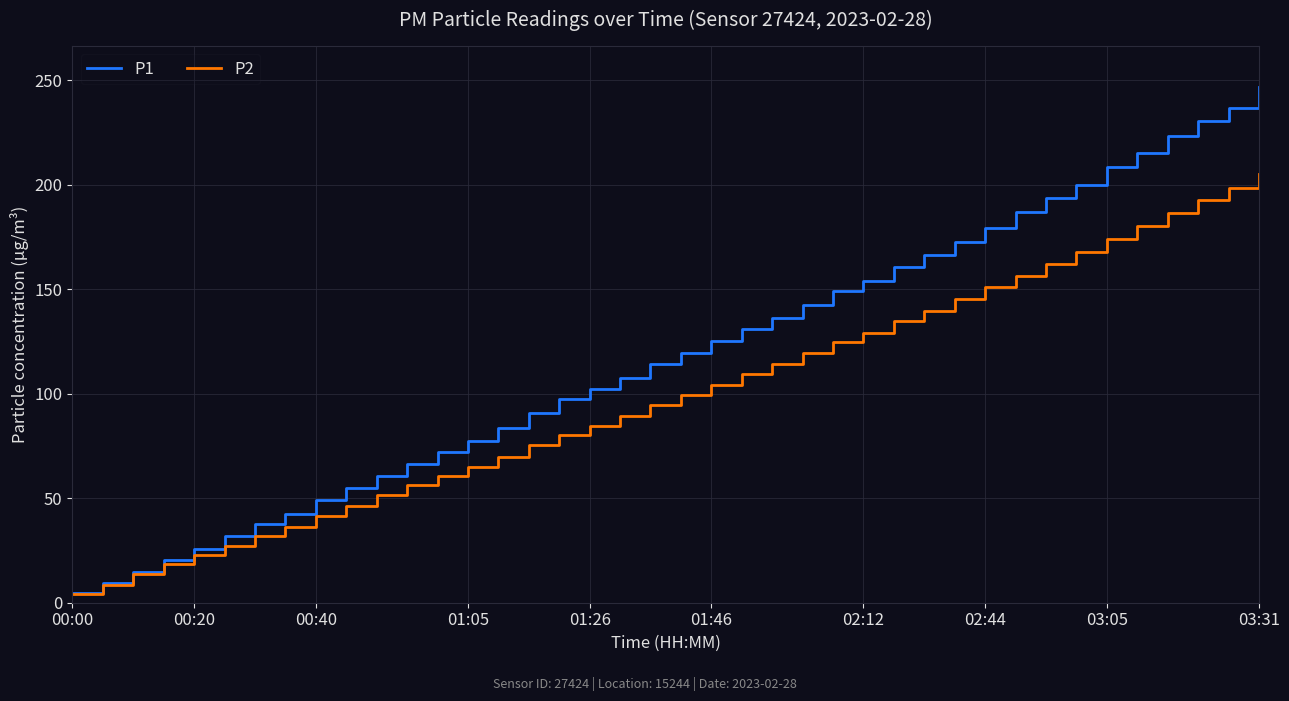

Rank the series by their maximum value, from highest to lowest.

P1, P2